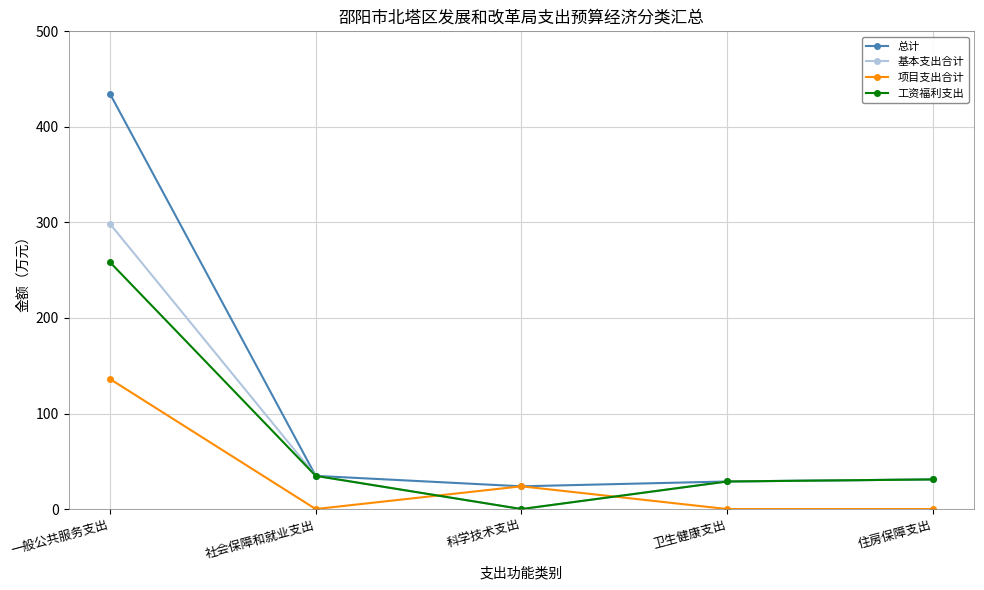

What is the difference between the highest and lowest values at 社会保障和就业支出?

34.7